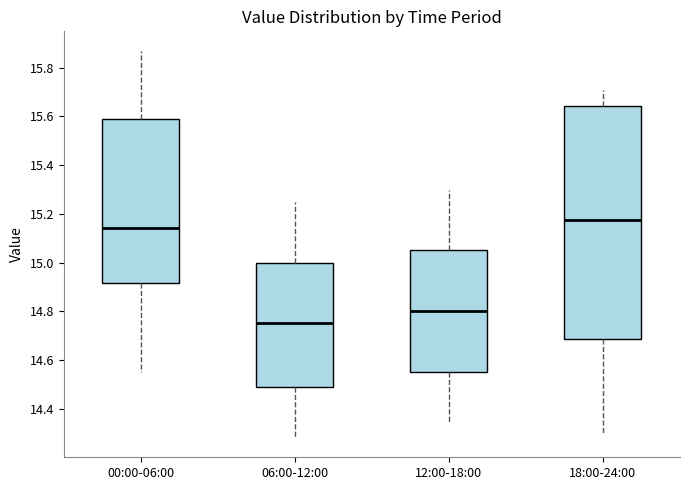

Comparing the boxes themselves (not the whiskers), which one is the tallest?

18:00-24:00